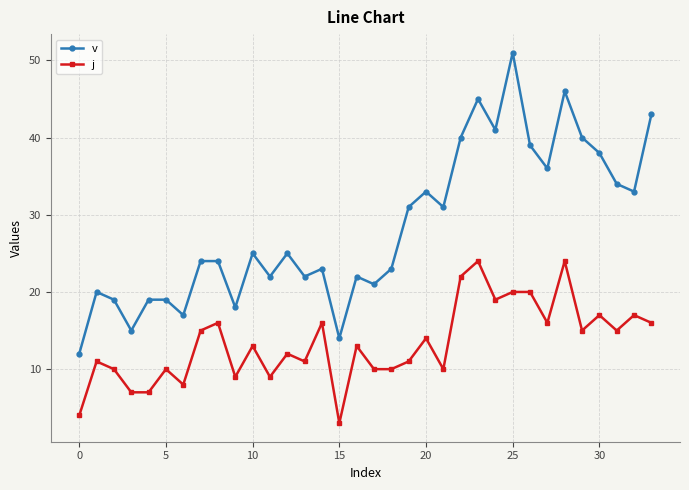

Which series has the largest total across all categories?

v